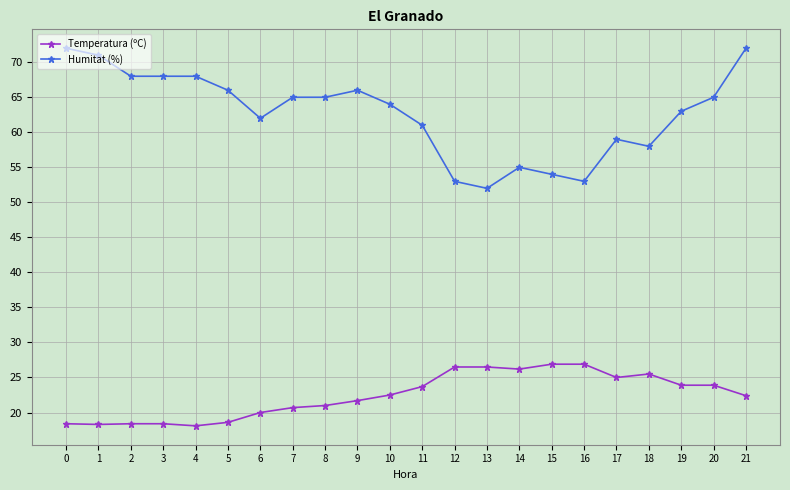

True or false: Temperatura (ºC) has more than 0 points higher than both neighbors.

True